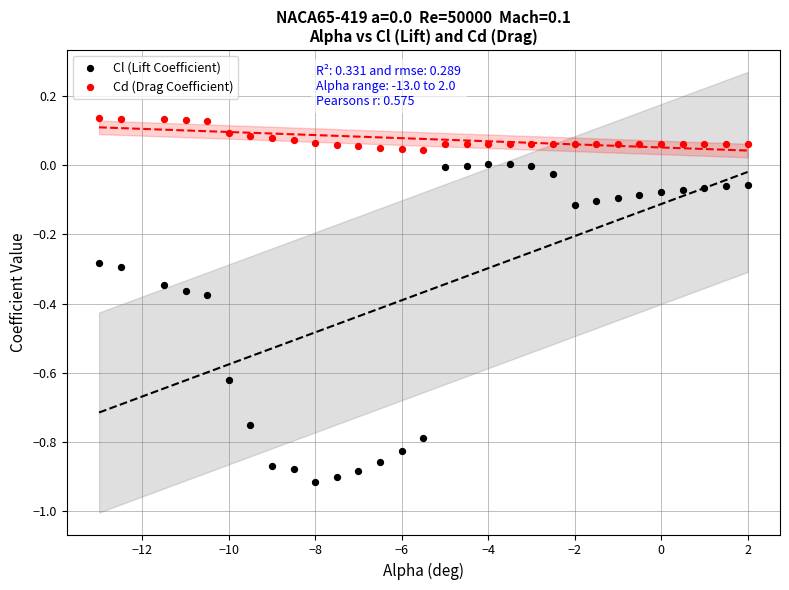

Across all data points, what is the range of Y values (max minus min)?

1.1